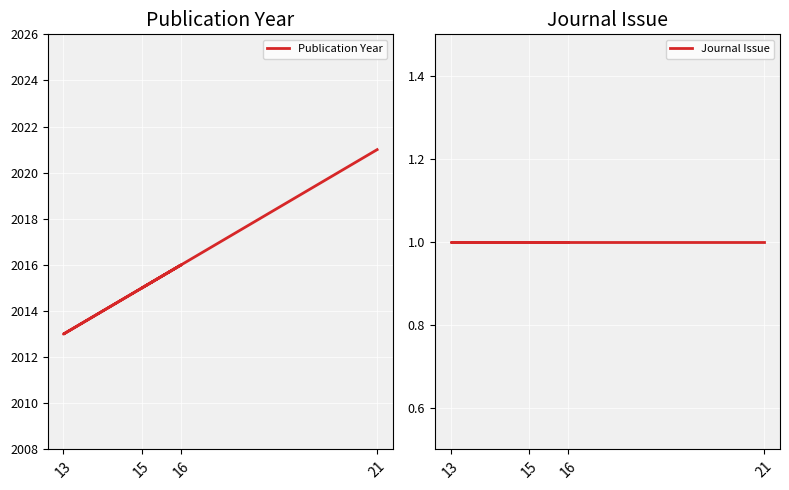

Between 15 and 16, which is larger?

16